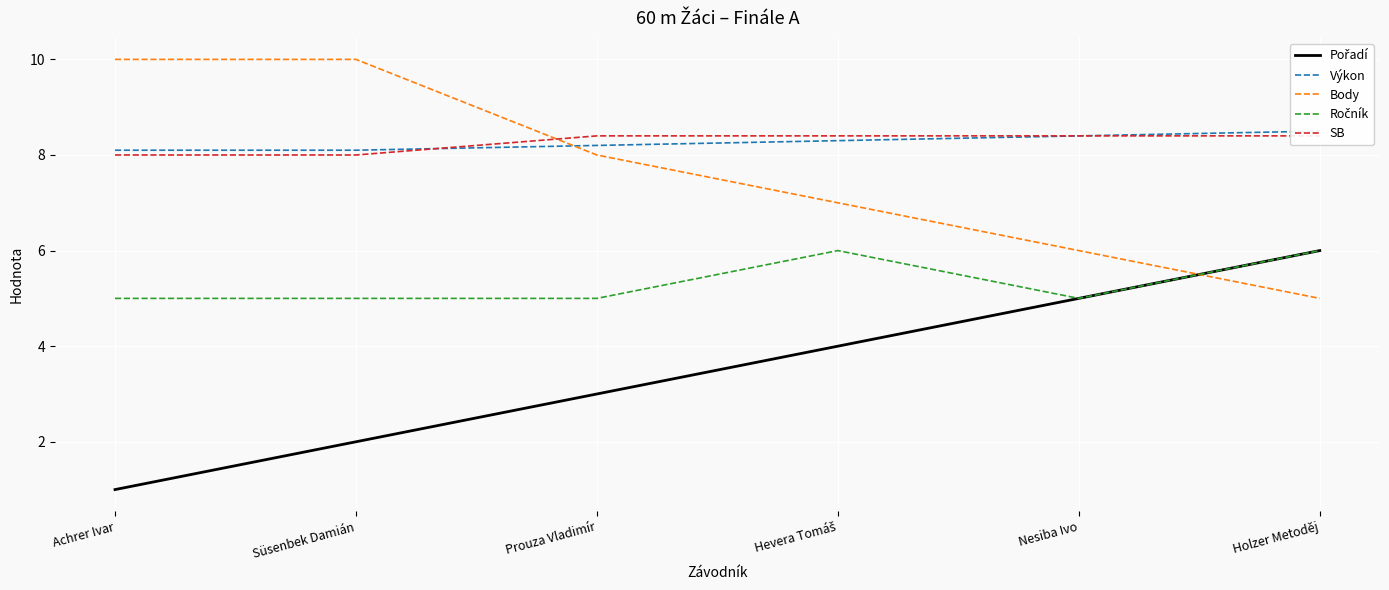

What is the total value across all series at Süsenbek Damián?

33.1